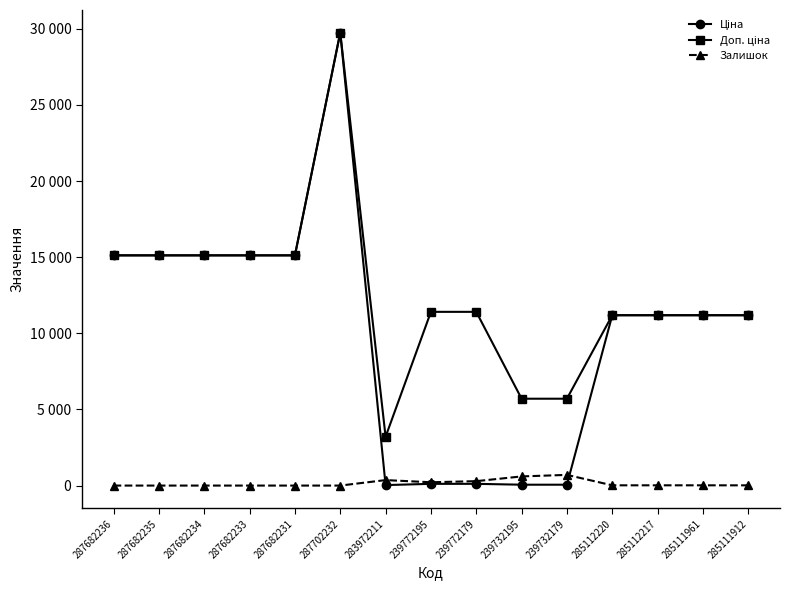

Reading right to left, list all the values displayed in this chart.

Ціна: 11188.2	11188.2	11188.2	11188.2	57.0	57.0	114.1	114.1	32.0	29747.2	15120.0	15120.0	15120.0	15120.0	15120.0
Доп. ціна: 11188.2	11188.2	11188.2	11188.2	5705.0	5705.0	11410.0	11410.0	3205.0	29747.2	15120.0	15120.0	15120.0	15120.0	15120.0
Залишок: 15.0	17.0	17.0	17.0	702.0	601.0	290.0	218.0	360.0	0.0	0.0	0.0	0.0	0.0	0.0